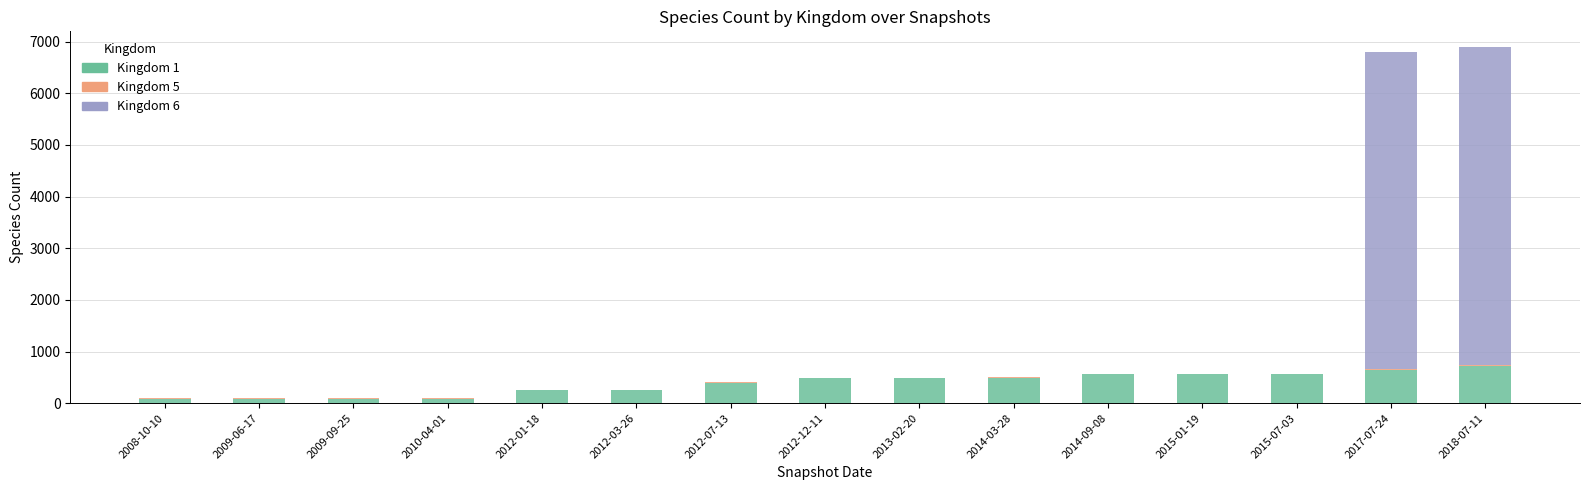

True or false: Kingdom 1 has a value of 398 at 2012-07-13.

True